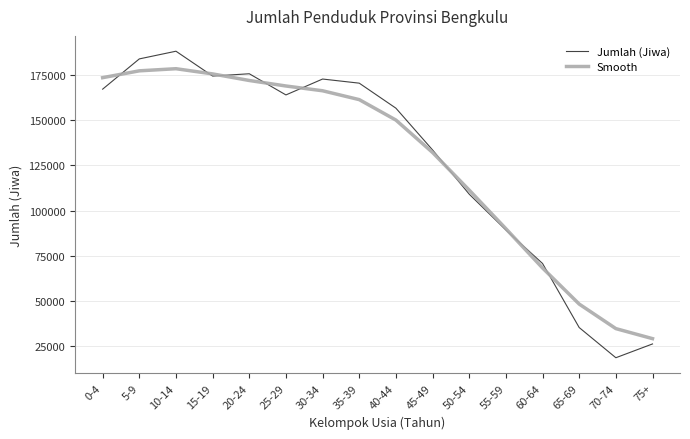

Rank the series by their maximum value, from lowest to highest.

Smooth, Jumlah (Jiwa)